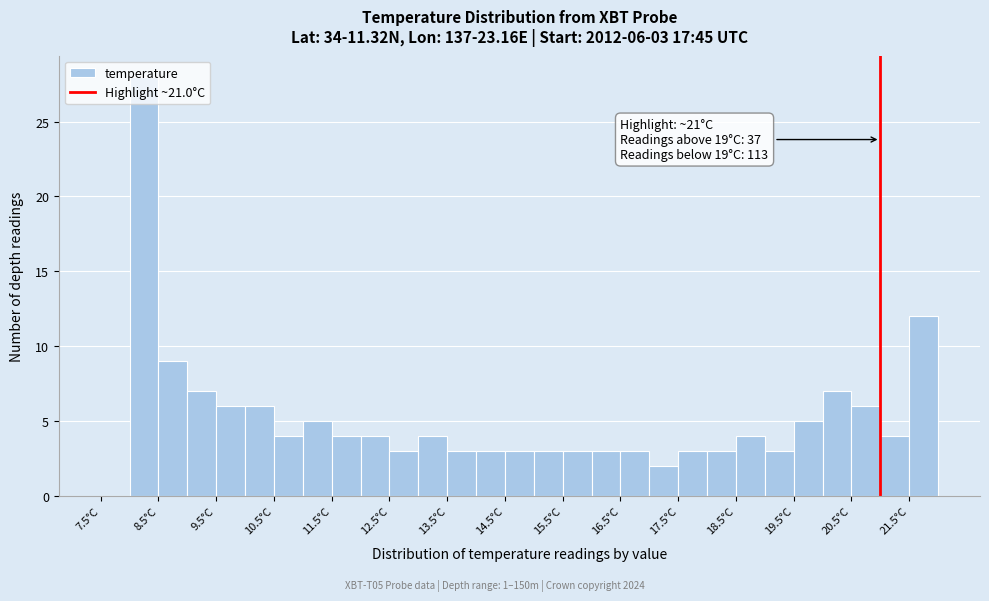

Over which range of the x-axis is the bar tallest?

8.0 to 8.5